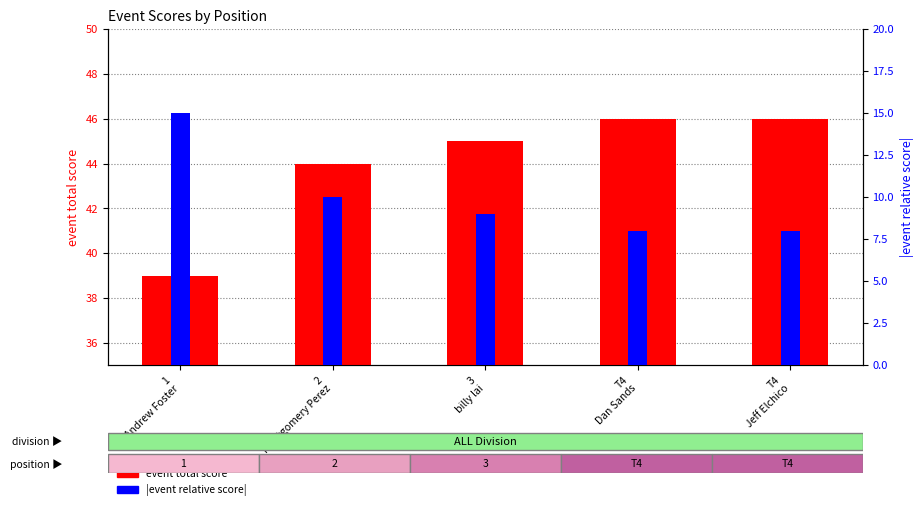

Are the bars grouped side by side (vs. stacked)?

Yes